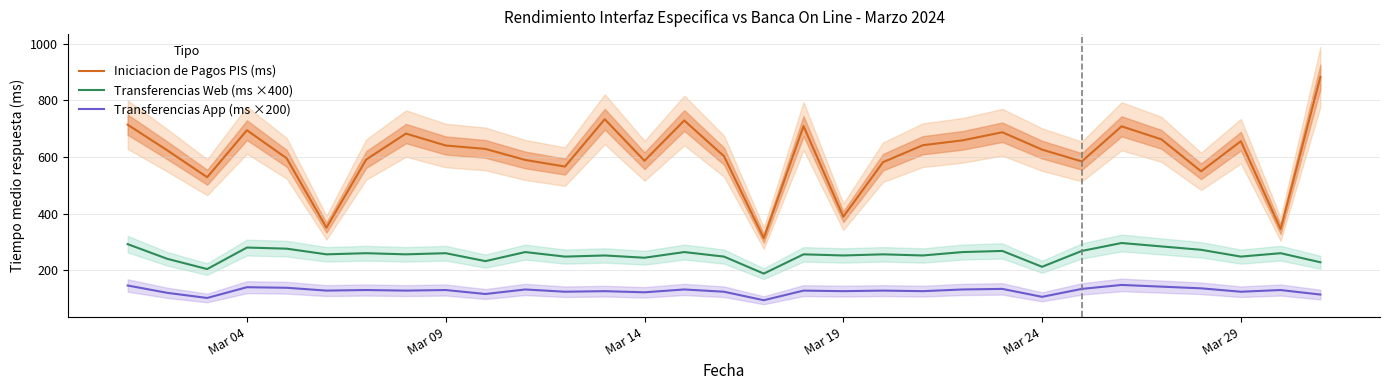

What is the lowest value of the Transferencias App (ms ×200) series?

94.0